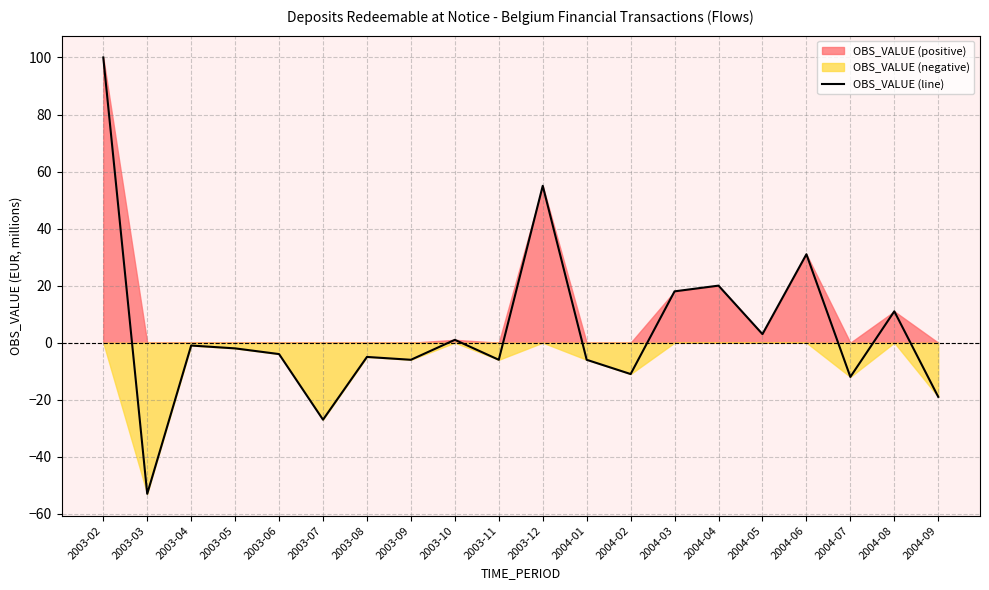

Reading left to right, list all the values displayed in this chart.

100	-53	-1	-2	-4	-27	-5	-6	1	-6	55	-6	-11	18	20	3	31	-12	11	-19